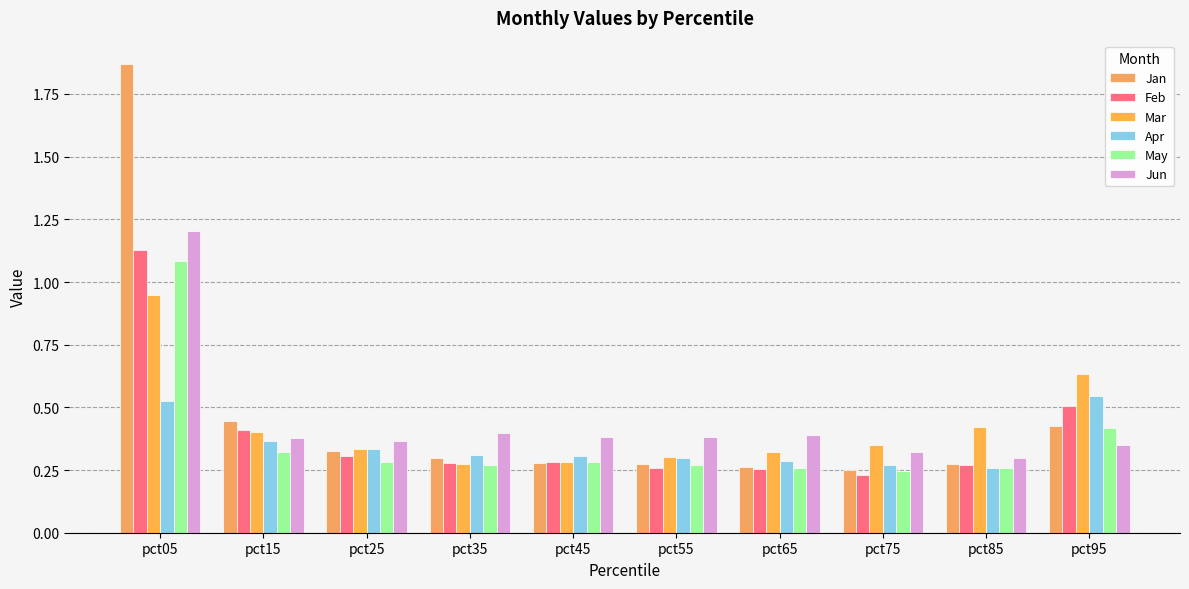

Count the number of categories in the chart.

10